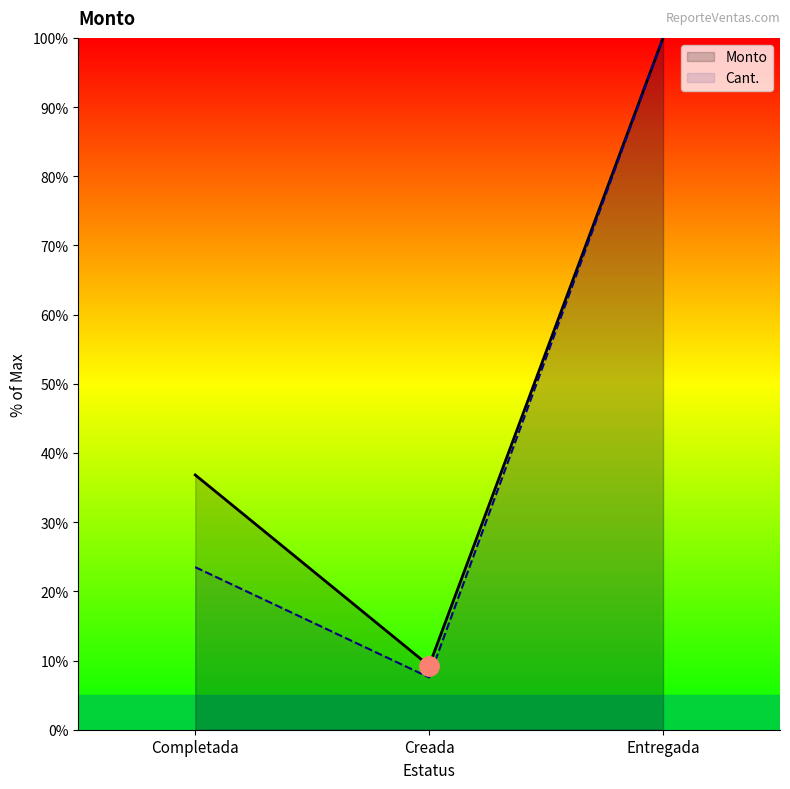

List the labels in order of Cant. value, smallest first.

Creada, Completada, Entregada